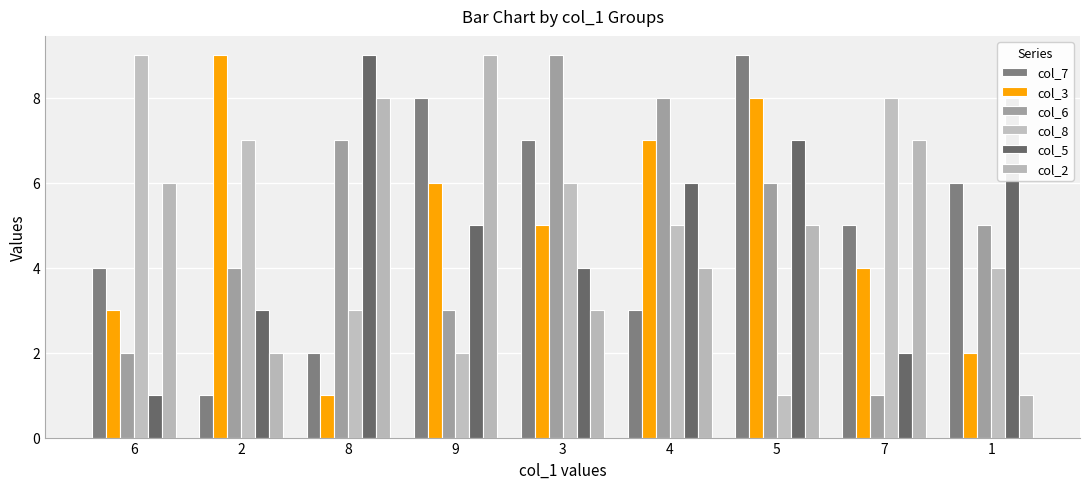

What are all the series names shown in the legend?

col_7, col_3, col_6, col_8, col_5, col_2